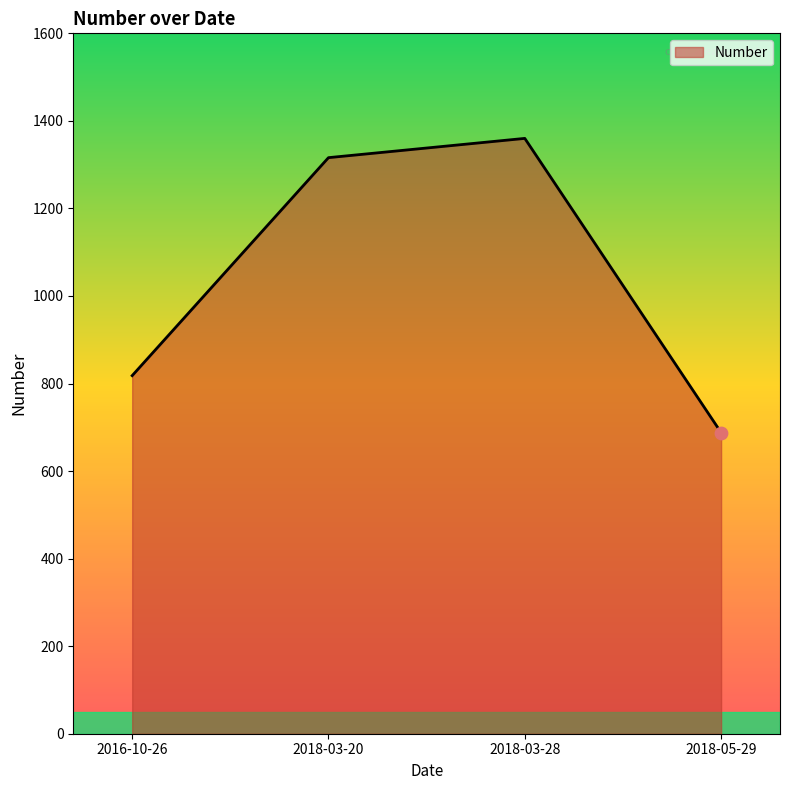

Which has a higher value, 2016-10-26 or 2018-03-28?

2018-03-28